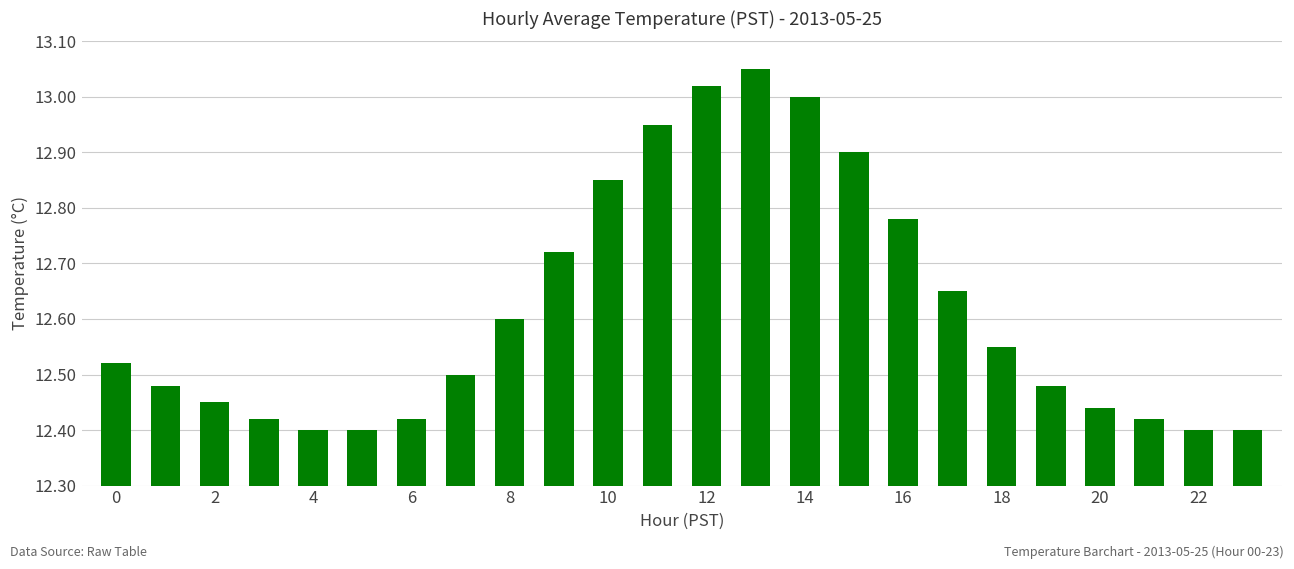

What is the difference between the second highest and second lowest values?

0.6